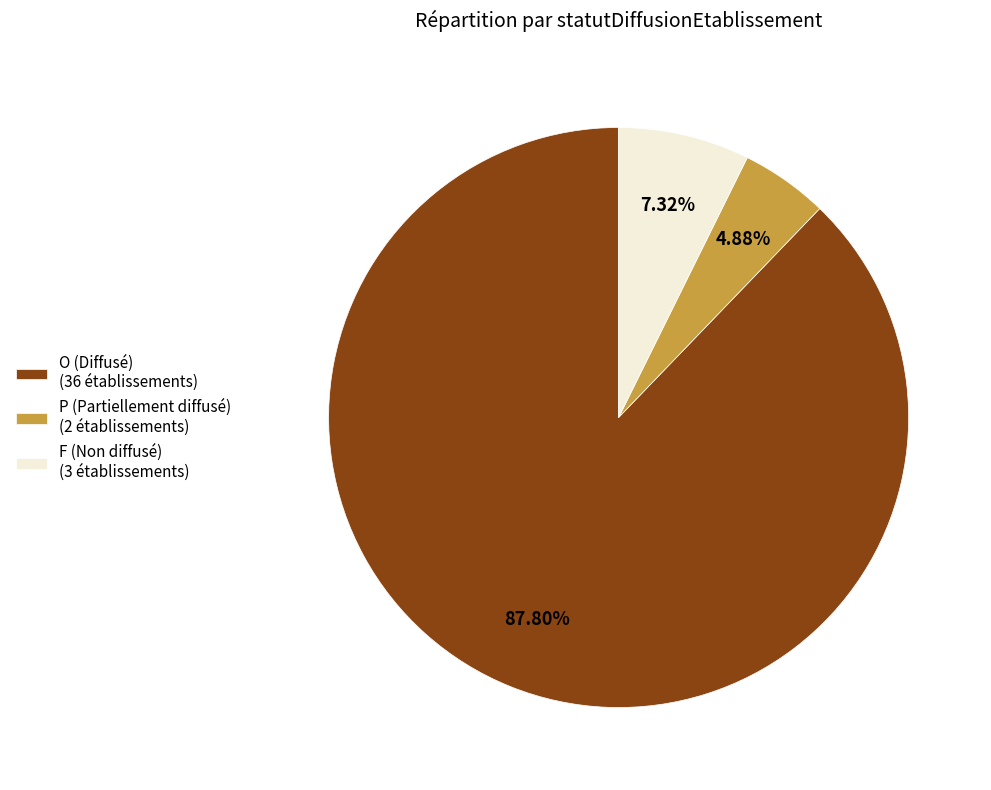

To the nearest percent, what is the average slice percentage?

33%